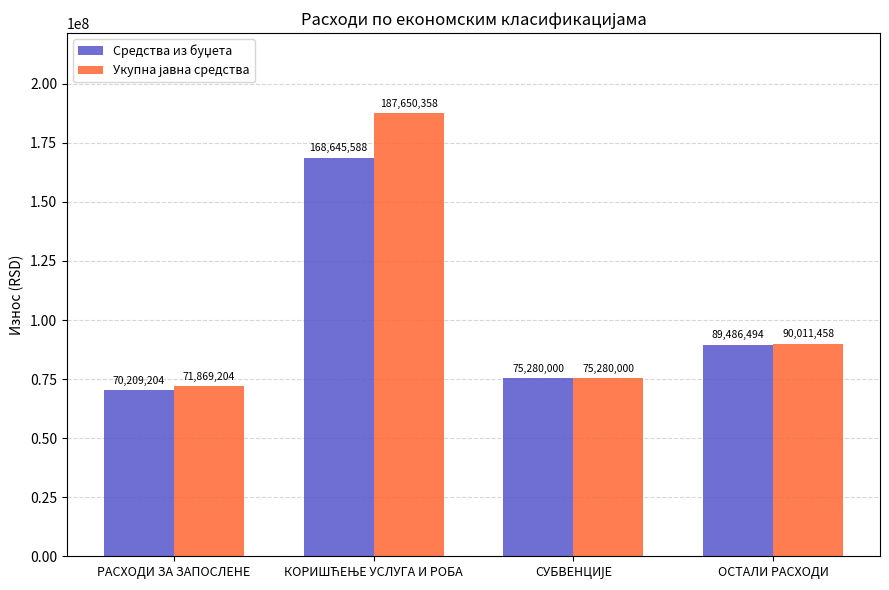

What is the total value across all series at РАСХОДИ ЗА ЗАПОСЛЕНЕ?

142078408